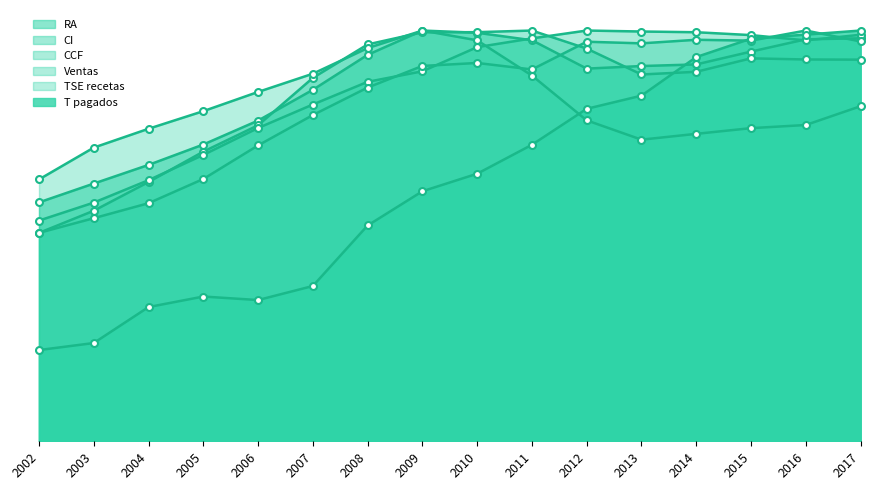

Rank the series by their maximum value, from highest to lowest.

RA, CI, TSE recetas, T pagados, CCF, Ventas